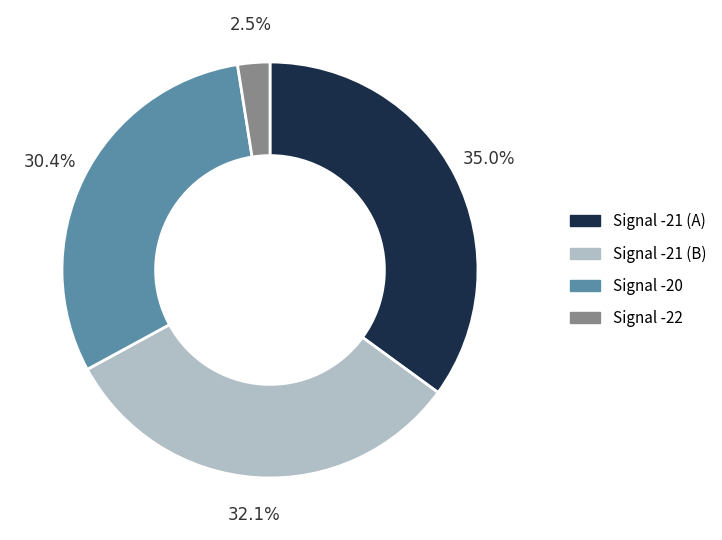

Is there a majority slice in this chart?

No